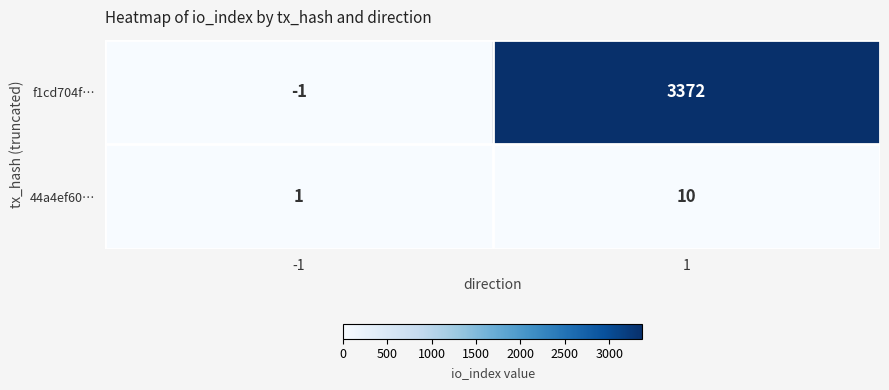

What is the average value of the f1cd704f… series?

1686